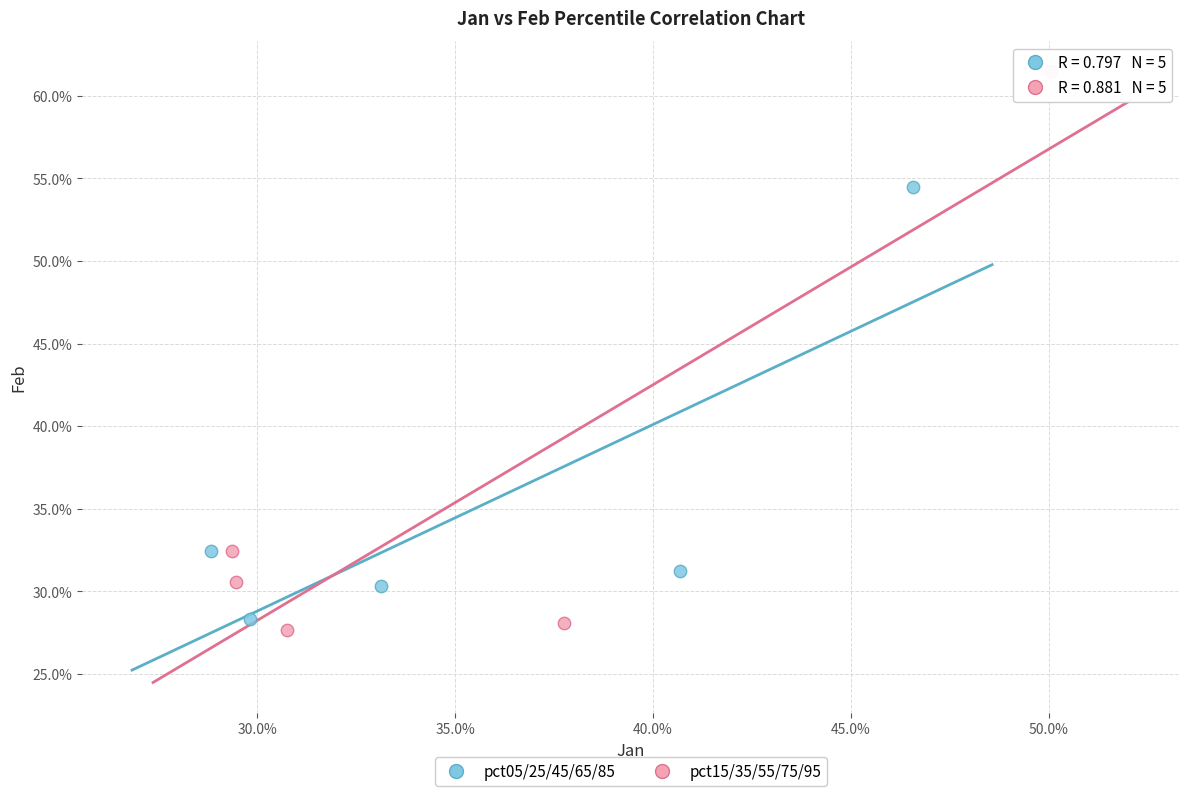

Which series reaches the maximum Y coordinate?

pct15/35/55/75/95